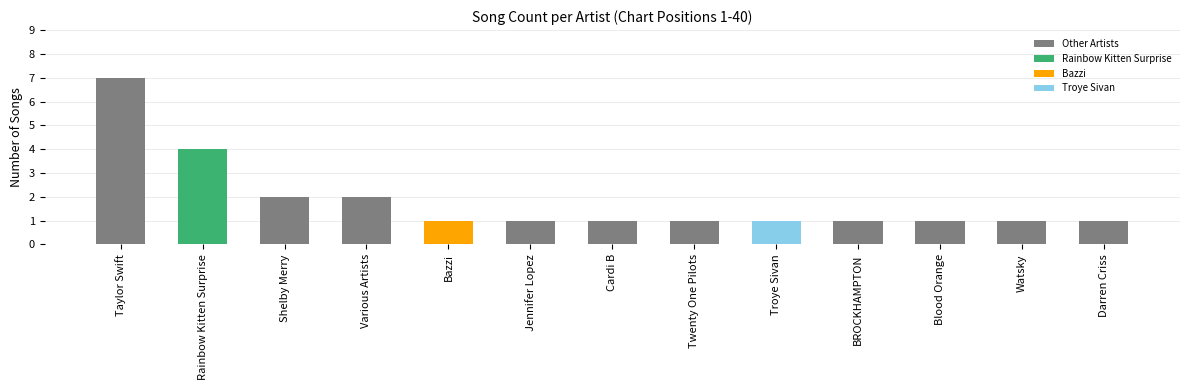

What is the label of the 11th bar from the left?

Blood Orange